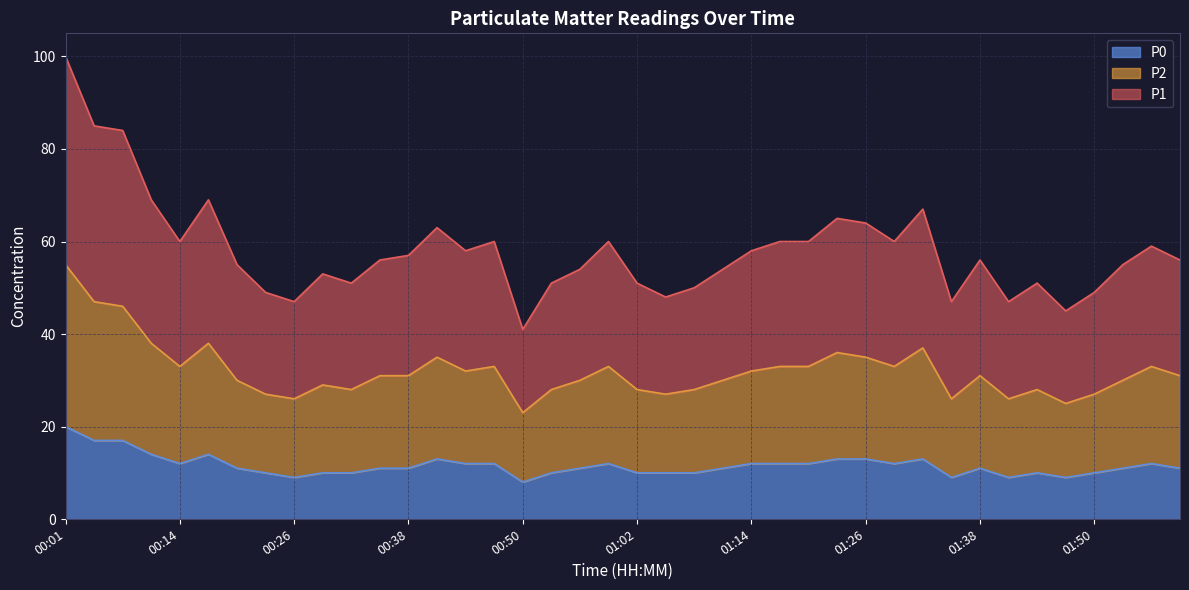

What is the label of the 5th point from the left?

00:14